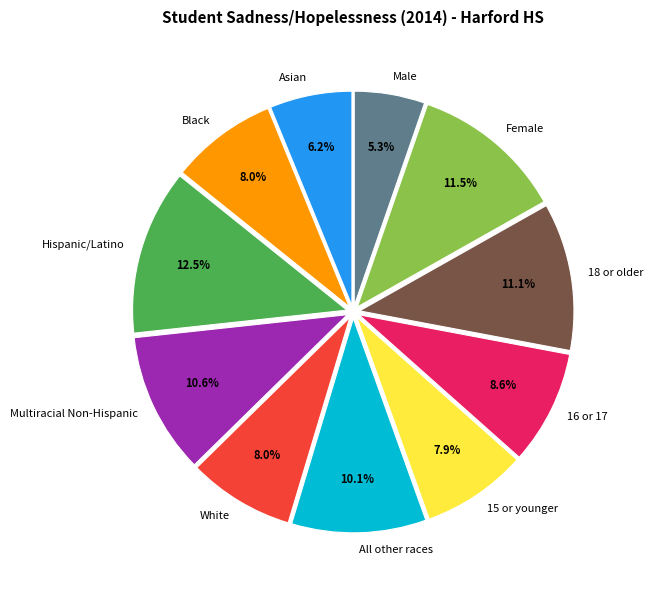

To the nearest percent, what portion does 16 or 17 represent?

9%